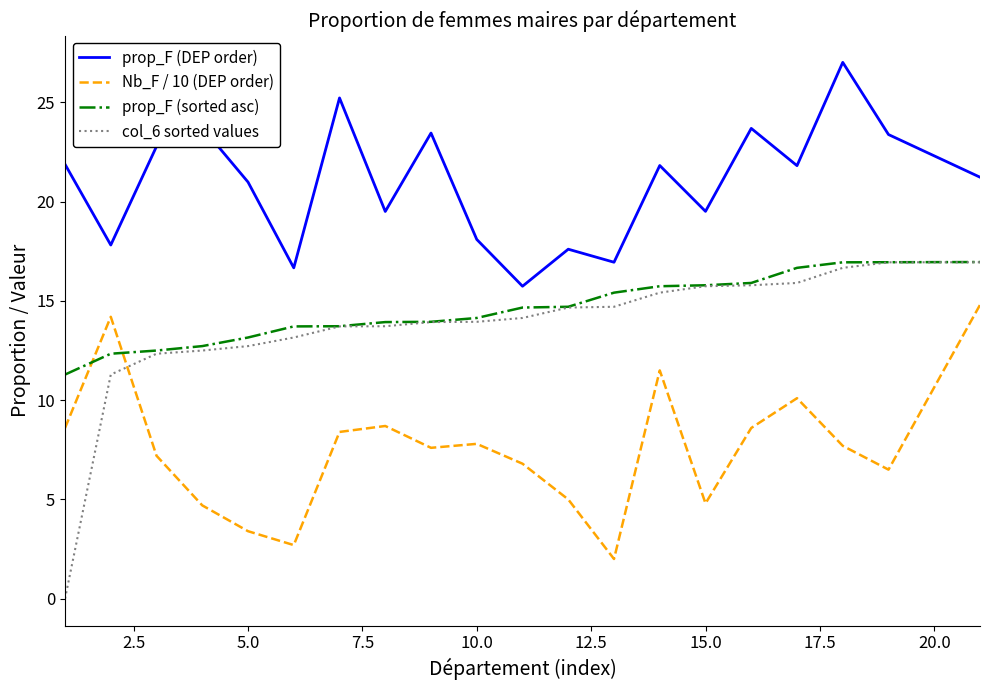

Which series has the largest total across all categories?

prop_F (DEP order)